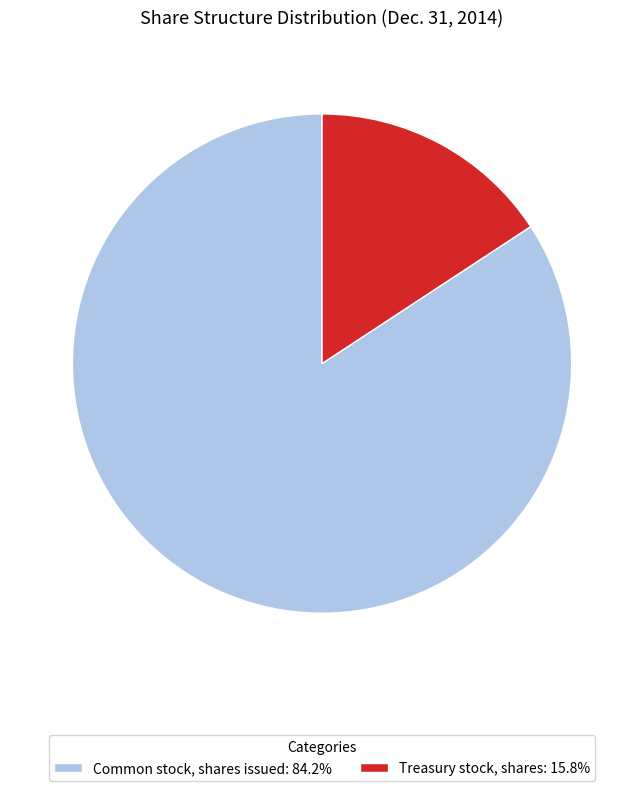

Which slice is the largest?

Common stock, shares issued